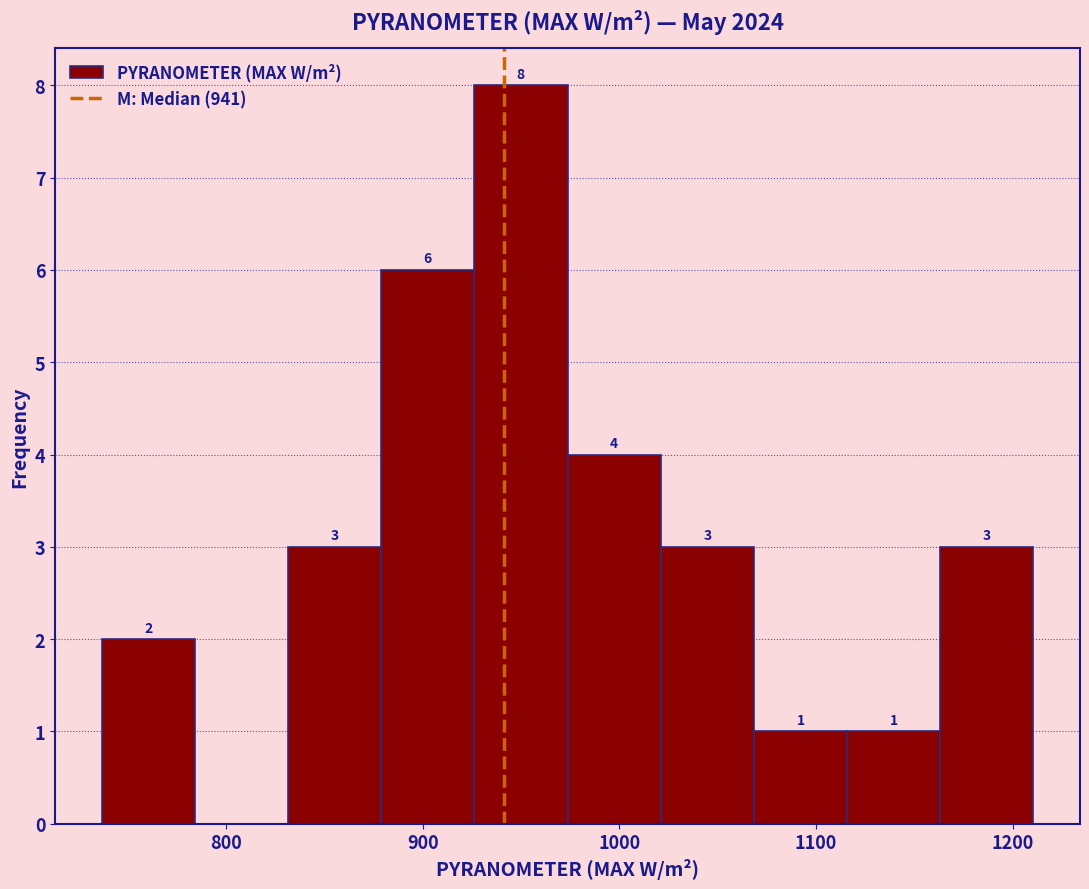

Over which range of the x-axis is the bar tallest?

930 to 970